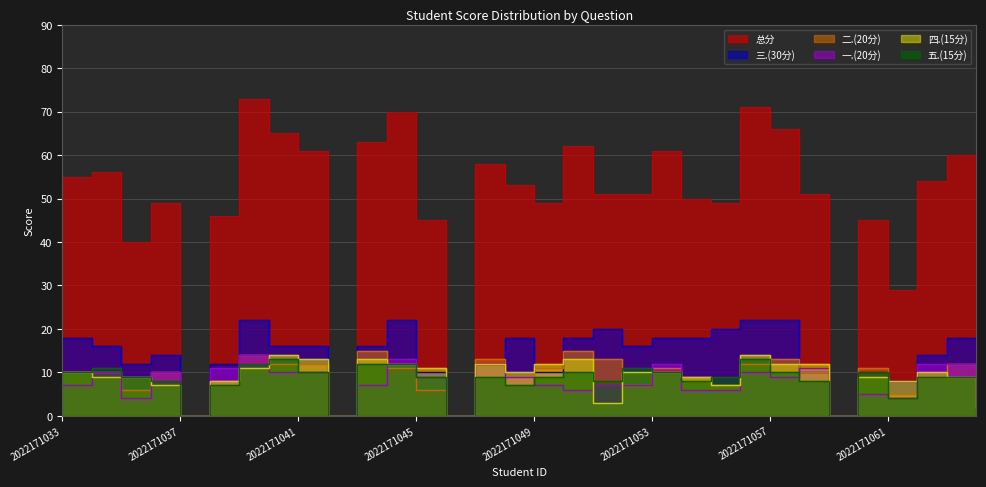

Reading left to right, transcribe all the data shown in this chart.

一.(20分): 2022171033=7	2022171034=10	2022171035=4	2022171036=10	2022171037=0	2022171038=11	2022171039=14	2022171040=10	2022171041=10	2022171042=0	2022171043=7	2022171044=13	2022171045=9	2022171046=0	2022171047=12	2022171048=9	2022171049=7	2022171050=6	2022171051=7	2022171052=7	2022171053=12	2022171054=6	2022171055=6	2022171056=10	2022171057=9	2022171058=11	2022171059=0	2022171060=5	2022171061=4	2022171062=12	2022171063=12	2022171251=5
二.(20分): 2022171033=10	2022171034=10	2022171035=6	2022171036=10	2022171037=0	2022171038=8	2022171039=14	2022171040=12	2022171041=12	2022171042=0	2022171043=15	2022171044=11	2022171045=6	2022171046=0	2022171047=13	2022171048=9	2022171049=11	2022171050=15	2022171051=13	2022171052=7	2022171053=11	2022171054=9	2022171055=7	2022171056=12	2022171057=13	2022171058=10	2022171059=0	2022171060=11	2022171061=5	2022171062=9	2022171063=12	2022171251=5
三.(30分): 2022171033=18	2022171034=16	2022171035=12	2022171036=14	2022171037=0	2022171038=12	2022171039=22	2022171040=16	2022171041=16	2022171042=0	2022171043=16	2022171044=22	2022171045=10	2022171046=0	2022171047=12	2022171048=18	2022171049=10	2022171050=18	2022171051=20	2022171052=16	2022171053=18	2022171054=18	2022171055=20	2022171056=22	2022171057=22	2022171058=10	2022171059=0	2022171060=10	2022171061=8	2022171062=14	2022171063=18	2022171251=16
四.(15分): 2022171033=10	2022171034=9	2022171035=9	2022171036=7	2022171037=0	2022171038=8	2022171039=11	2022171040=14	2022171041=13	2022171042=0	2022171043=13	2022171044=12	2022171045=11	2022171046=0	2022171047=12	2022171048=10	2022171049=12	2022171050=13	2022171051=3	2022171052=10	2022171053=10	2022171054=9	2022171055=7	2022171056=14	2022171057=12	2022171058=12	2022171059=0	2022171060=9	2022171061=8	2022171062=10	2022171063=9	2022171251=2
五.(15分): 2022171033=10	2022171034=11	2022171035=9	2022171036=8	2022171037=0	2022171038=7	2022171039=12	2022171040=13	2022171041=10	2022171042=0	2022171043=12	2022171044=12	2022171045=9	2022171046=0	2022171047=9	2022171048=7	2022171049=9	2022171050=10	2022171051=8	2022171052=11	2022171053=10	2022171054=8	2022171055=9	2022171056=13	2022171057=10	2022171058=8	2022171059=0	2022171060=10	2022171061=4	2022171062=9	2022171063=9	2022171251=9
总分: 2022171033=55	2022171034=56	2022171035=40	2022171036=49	2022171037=0	2022171038=46	2022171039=73	2022171040=65	2022171041=61	2022171042=0	2022171043=63	2022171044=70	2022171045=45	2022171046=0	2022171047=58	2022171048=53	2022171049=49	2022171050=62	2022171051=51	2022171052=51	2022171053=61	2022171054=50	2022171055=49	2022171056=71	2022171057=66	2022171058=51	2022171059=0	2022171060=45	2022171061=29	2022171062=54	2022171063=60	2022171251=37